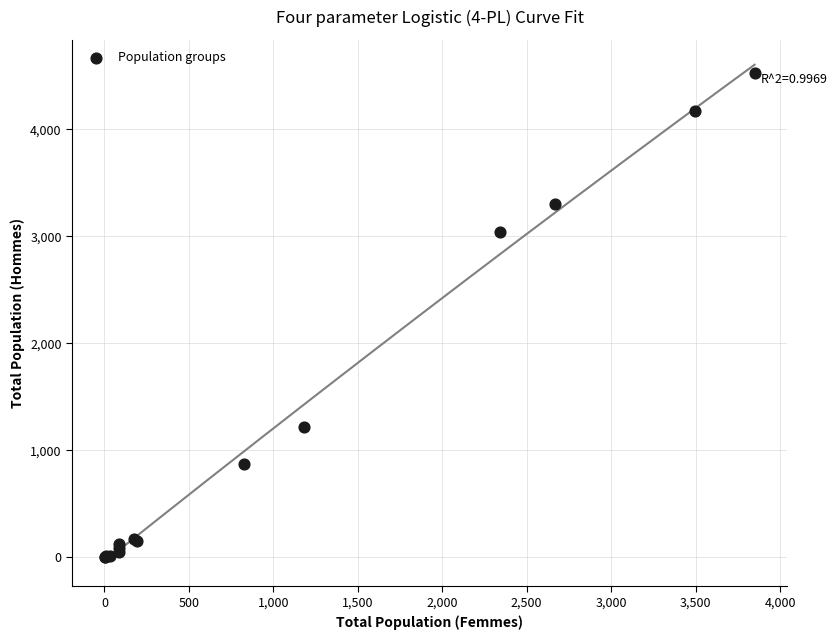

What Y value in the scatter plot is closest to 2263?

3040